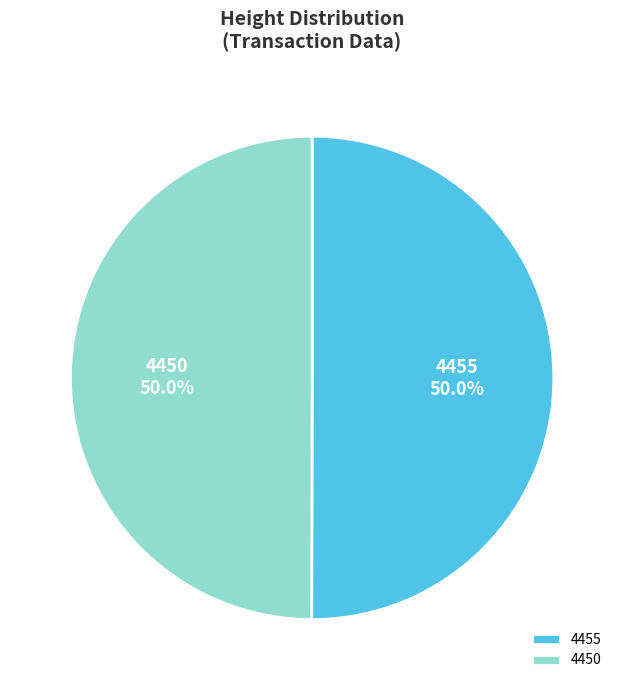

To the nearest percent, what is the average slice percentage?

50%